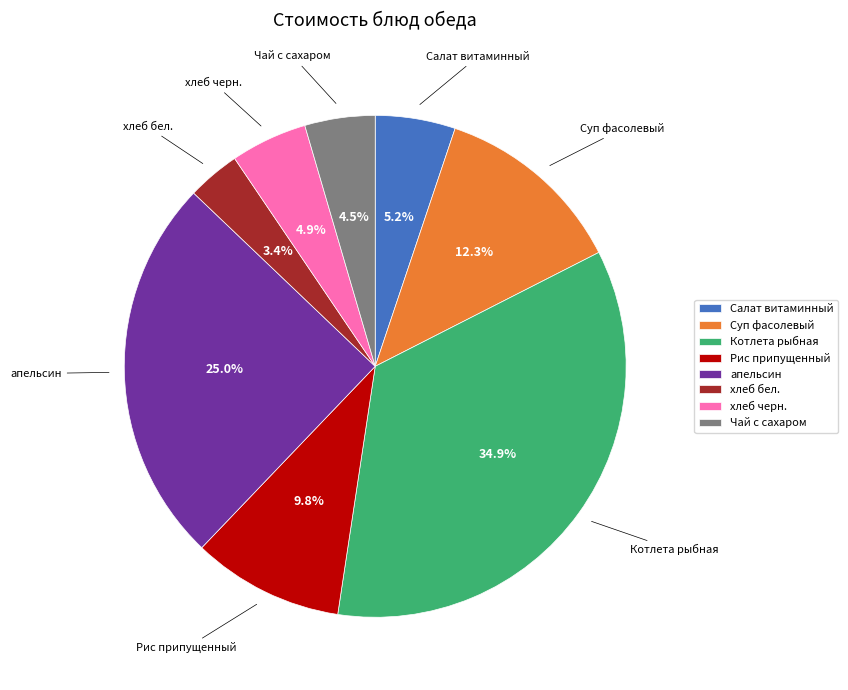

What is the total percentage of апельсин and хлеб бел.?

28.4%